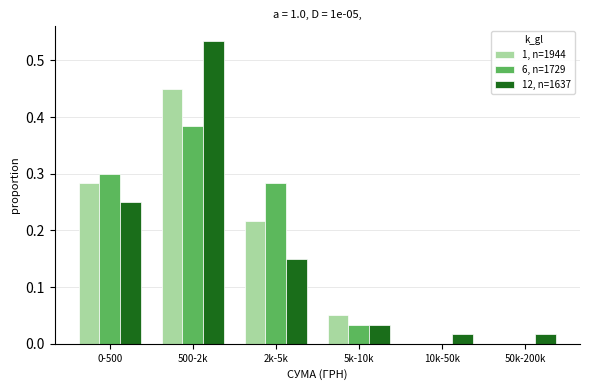

Between 5k-10k and 50k-200k, which series saw the biggest shift?

1, n=1944